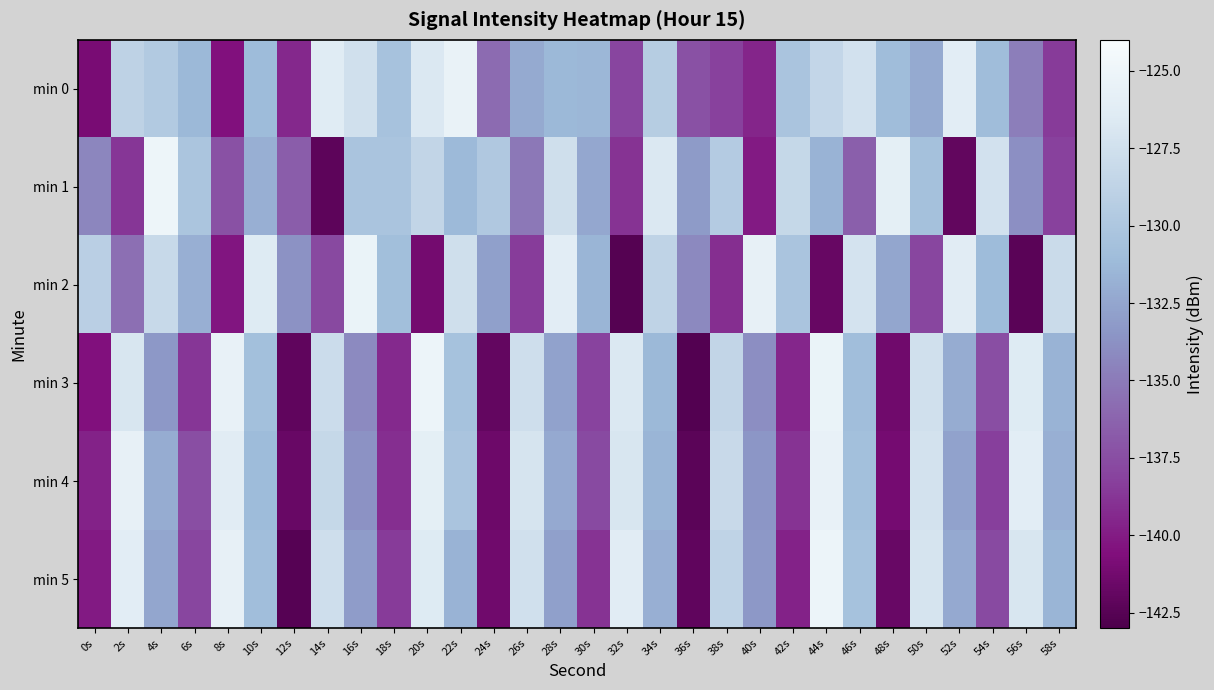

At which category does the chart reach its peak across all series?

4s